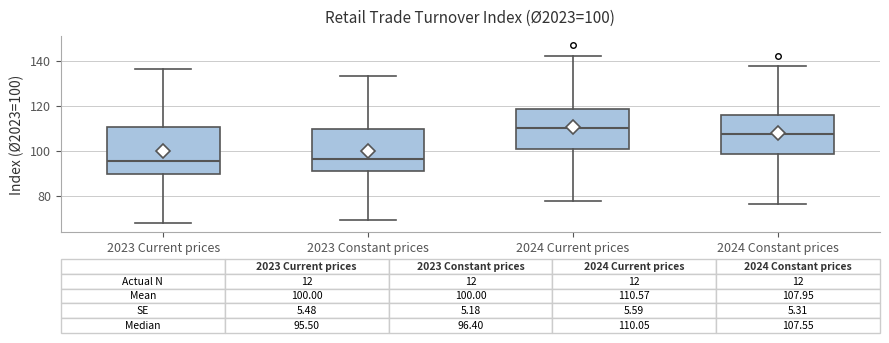

Which box is the tallest, from its lower edge to its upper edge?

2023 Current prices